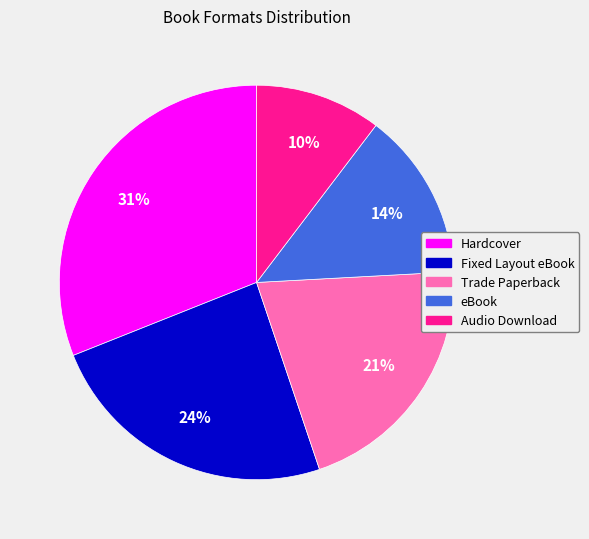

To the nearest percent, what is the combined percentage of Hardcover and Audio Download?

41%